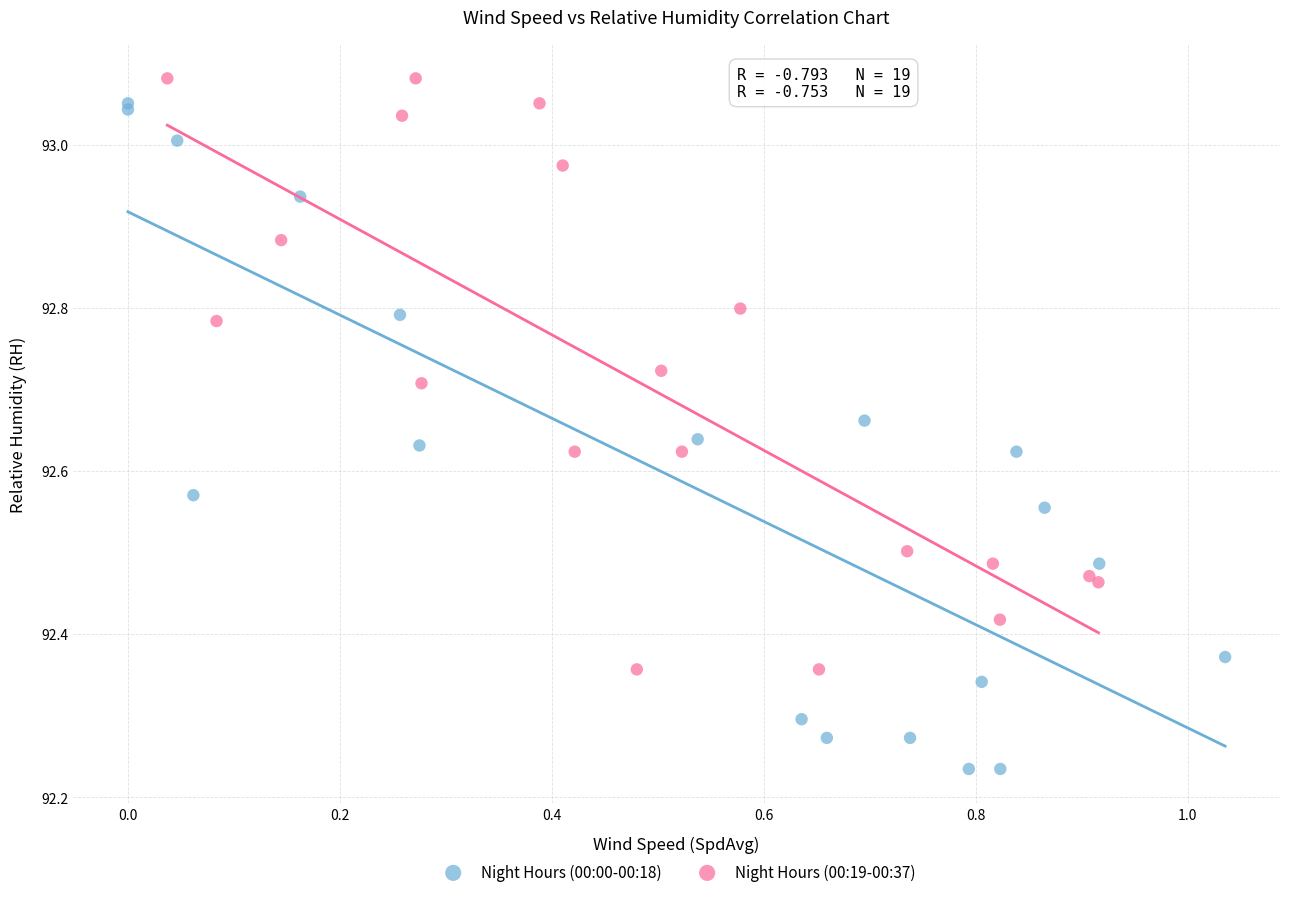

Which series contains the lowest Y value?

Night Hours (00:00-00:18)